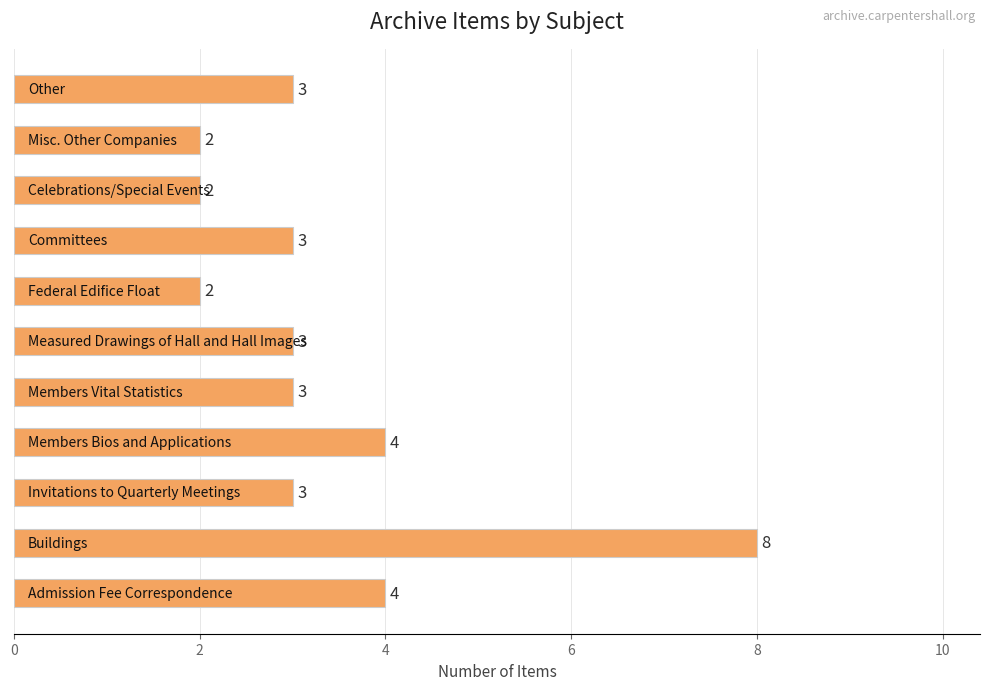

Reading bottom to top, what are all the values shown in this chart?

4	8	3	4	3	3	2	3	2	2	3